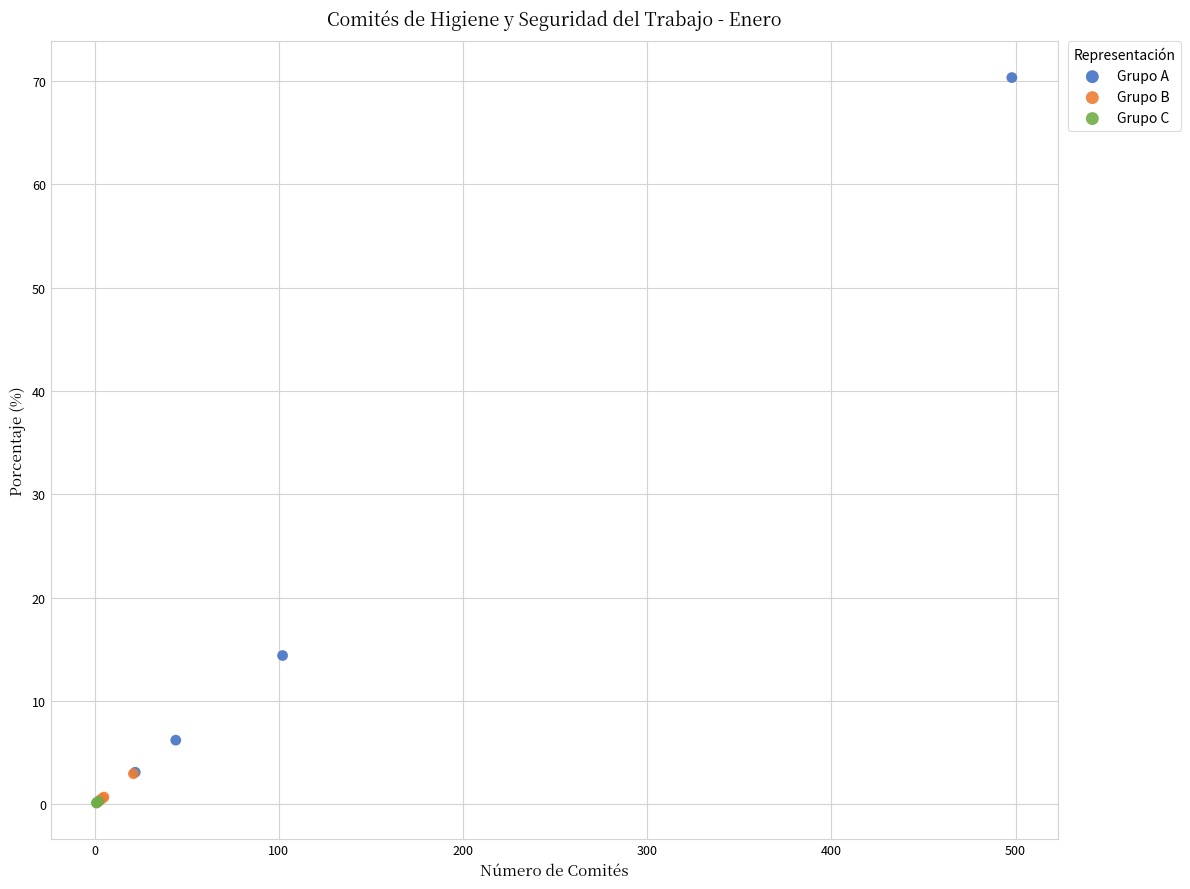

Which series reaches the maximum Y coordinate?

Grupo A